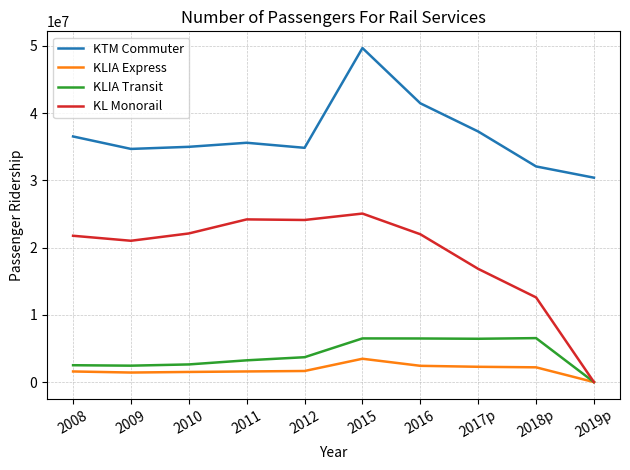

True or false: KL Monorail and KTM Commuter intersect in this chart.

False